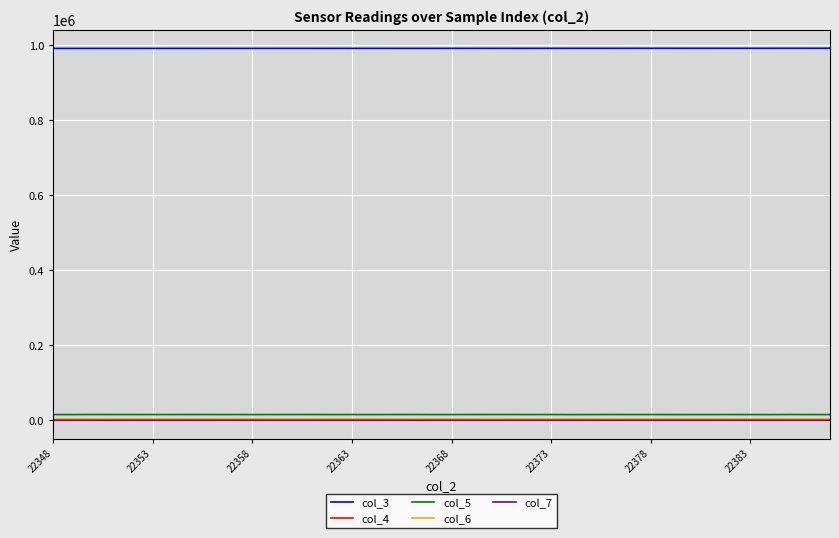

Which series has the largest total across all categories?

col_3